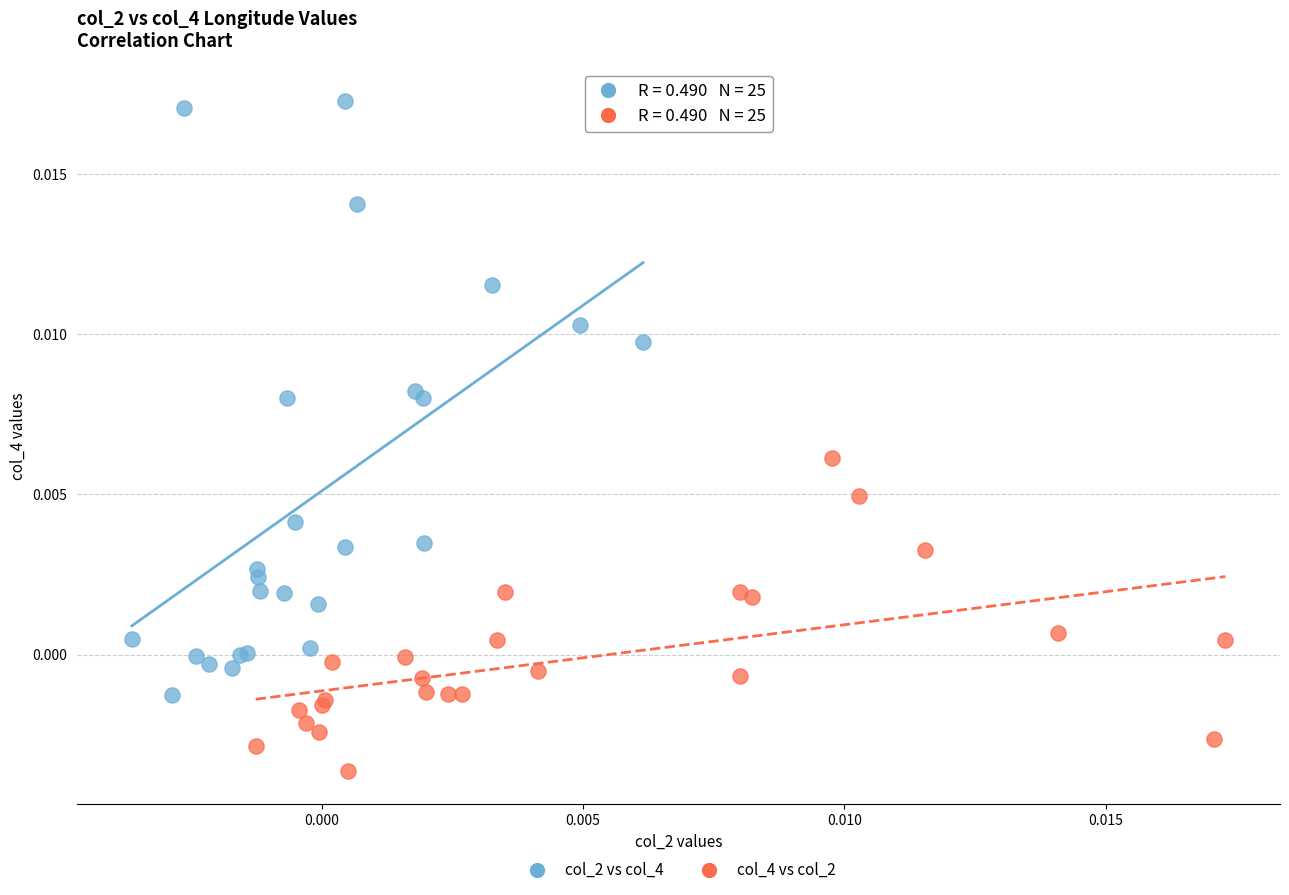

Which series contains the lowest Y value?

col_4 vs col_2